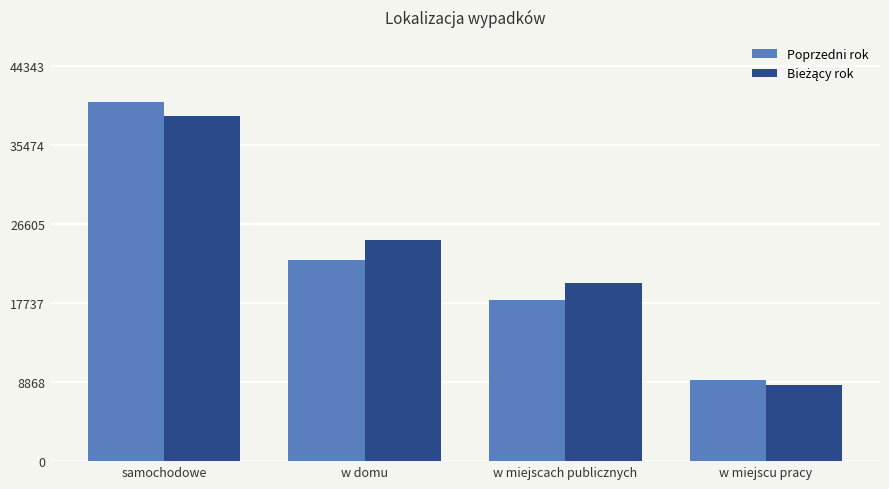

At how many categories does at least one series exceed 14574?

3